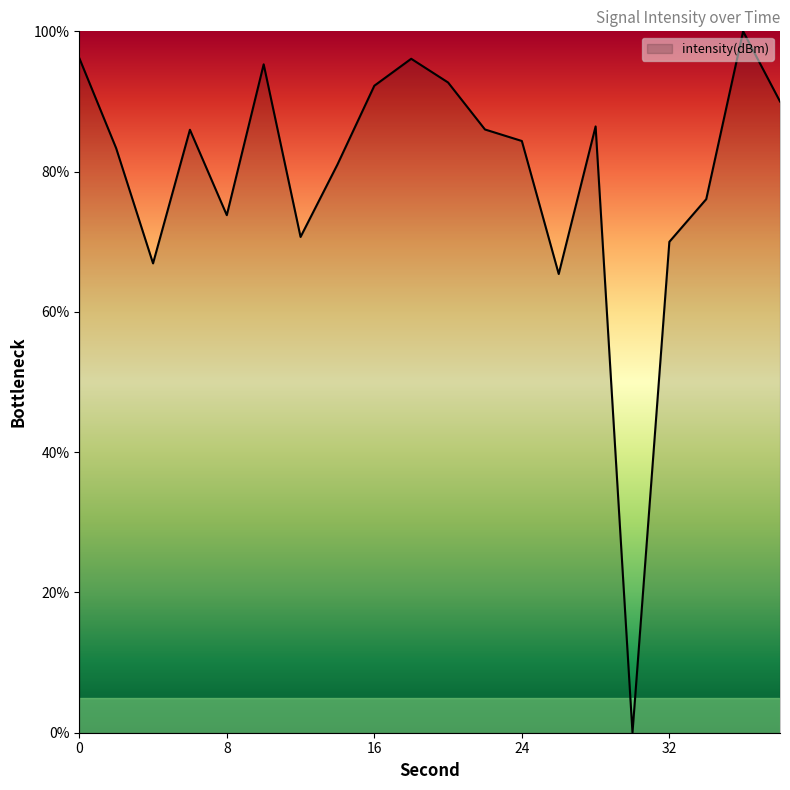

What is the sum of all values?

1592.5